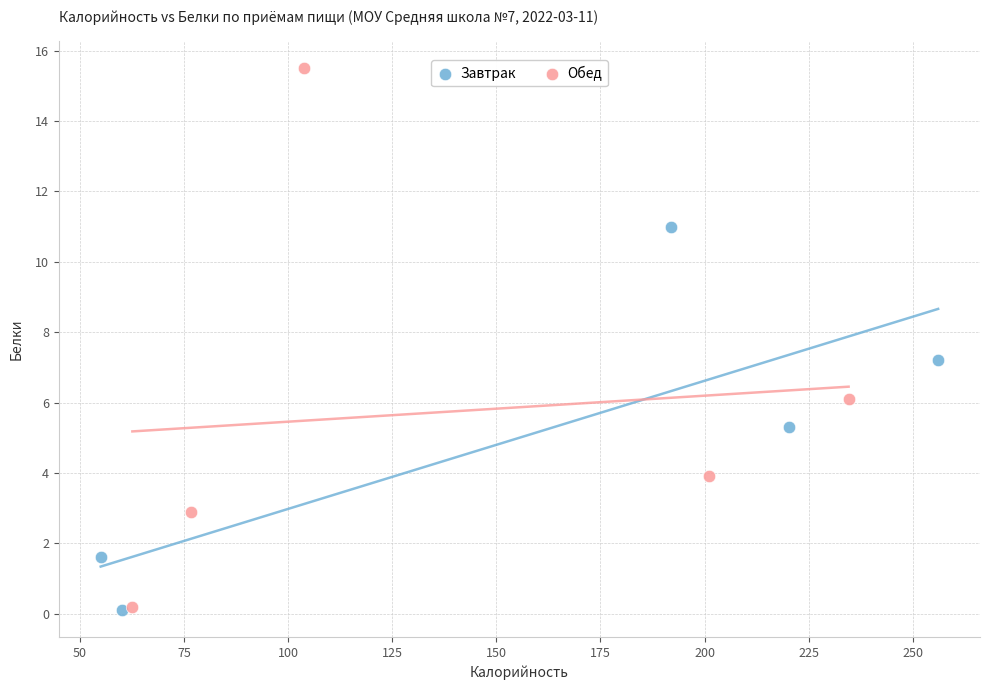

Which series contains the highest Y value?

Обед